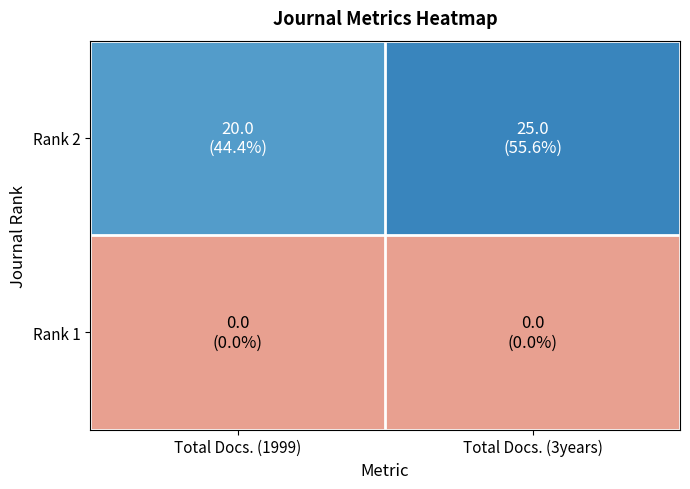

Between Total Docs. (1999) and Total Docs. (3years), which is larger?

Total Docs. (3years)